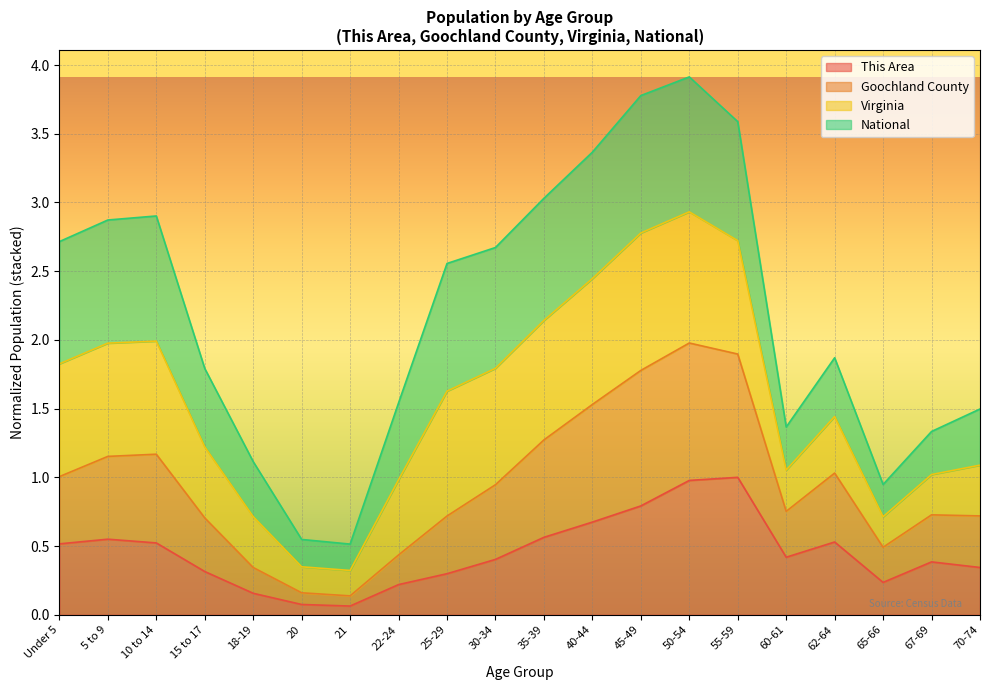

Is it true that This Area equals 1.0 at 50-54?

True